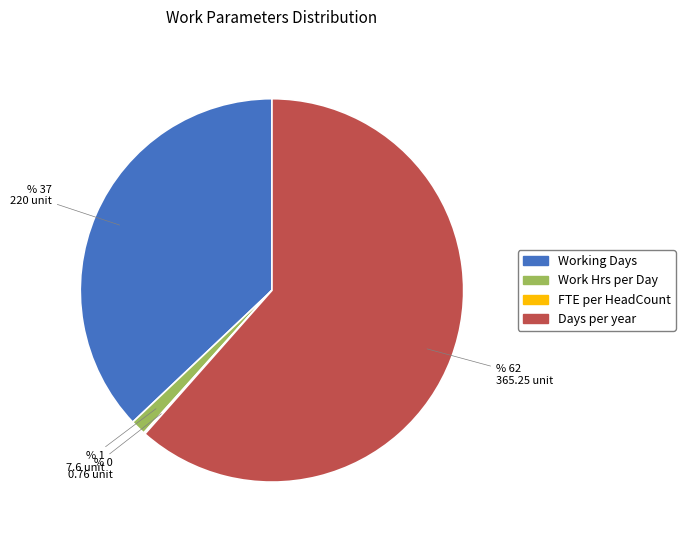

The Days per year slice represents 71% of the pie. True or false?

False